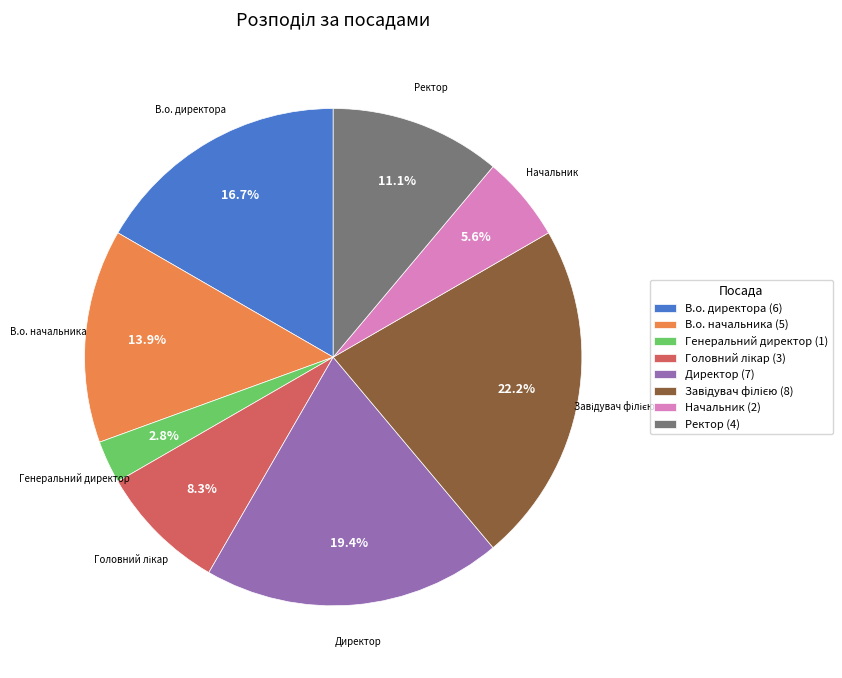

To the nearest percent, what is the average slice percentage?

12%